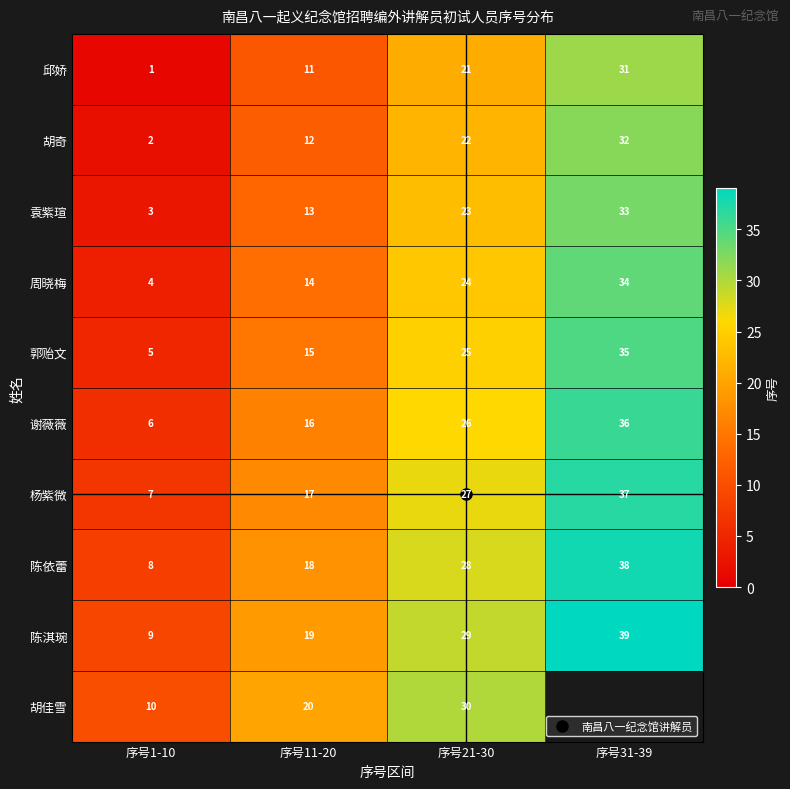

Which series has the largest total across all categories?

陈淇琬